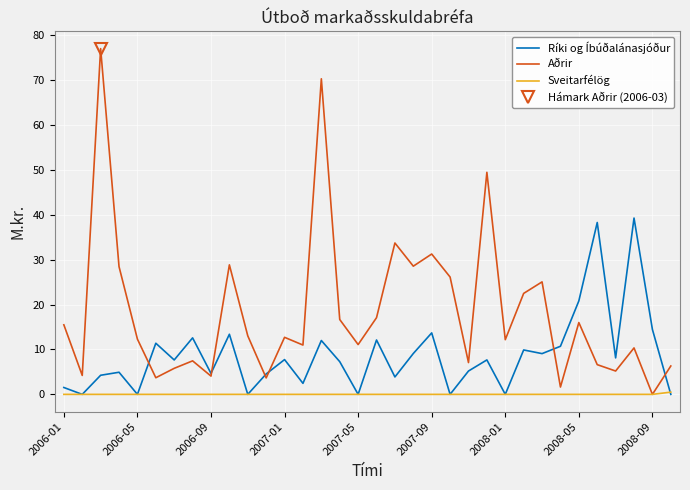

What is the difference between the maximum and minimum values in the Aðrir series?

77.0